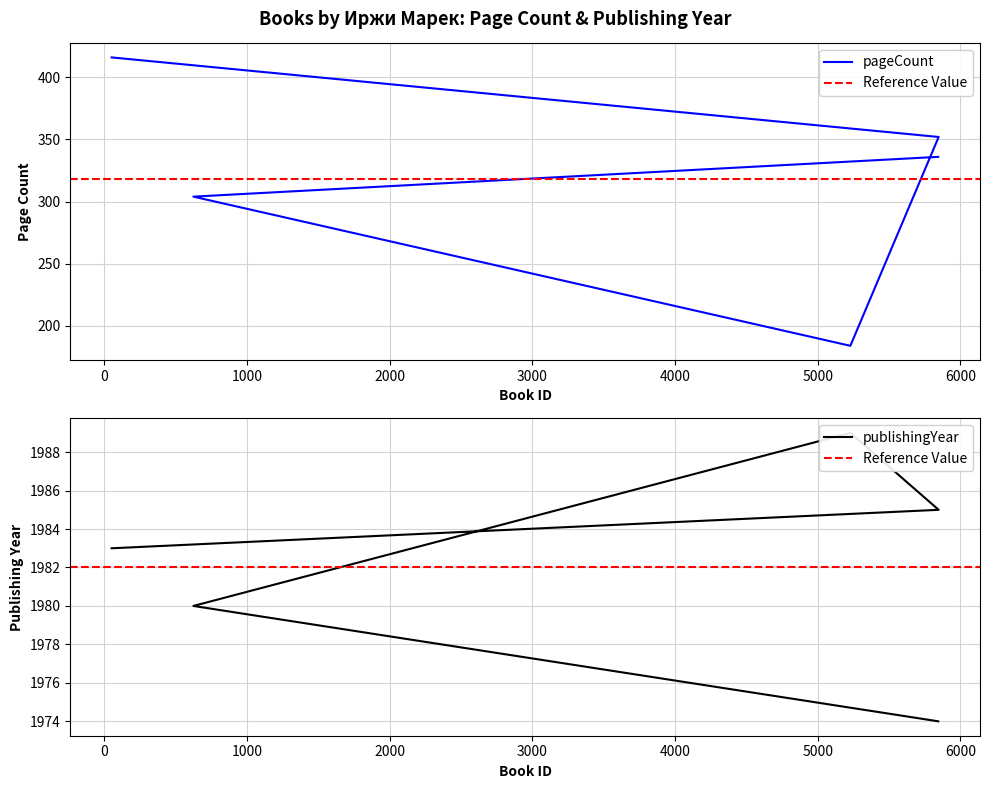

At which category does publishingYear reach its first local peak?

5229